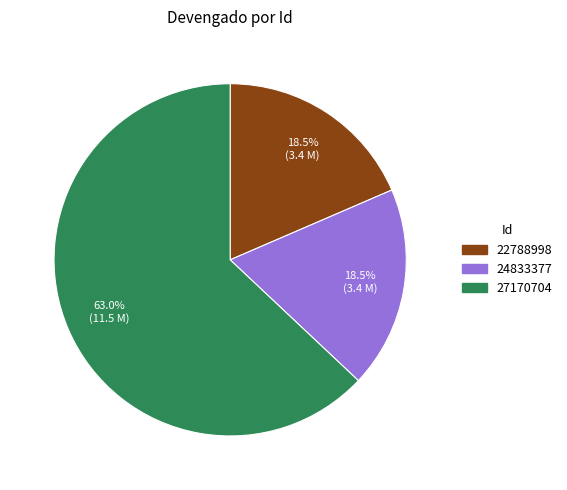

Between 27170704 and 24833377, which is larger?

27170704